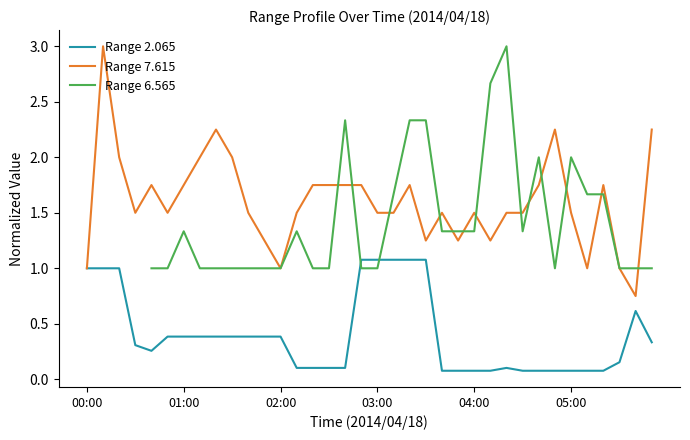

The value of Range 7.615 at 04:00 is 1.5. True or false?

True